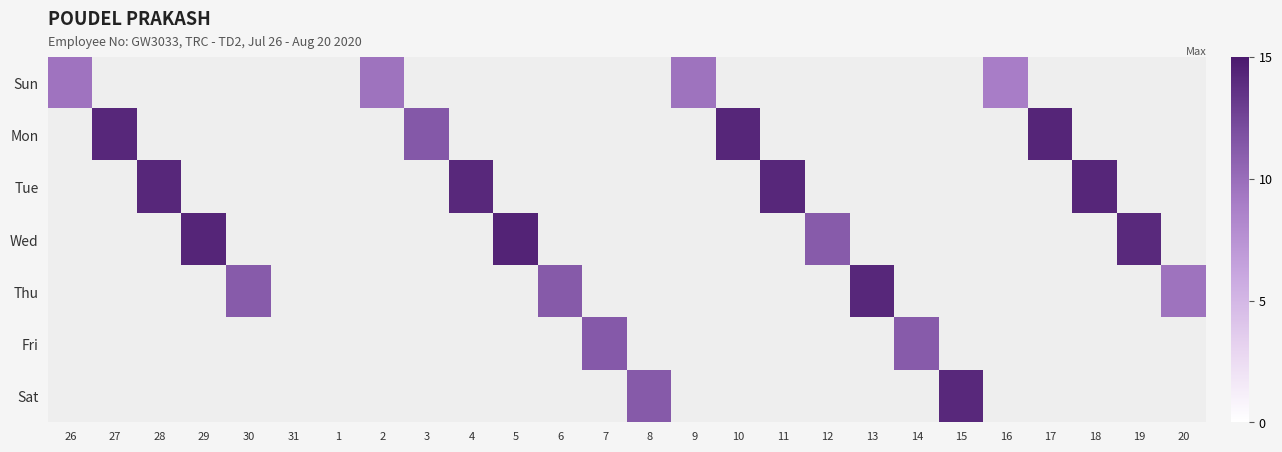

What is the difference between the maximum and minimum values in the Sat series?

14.2